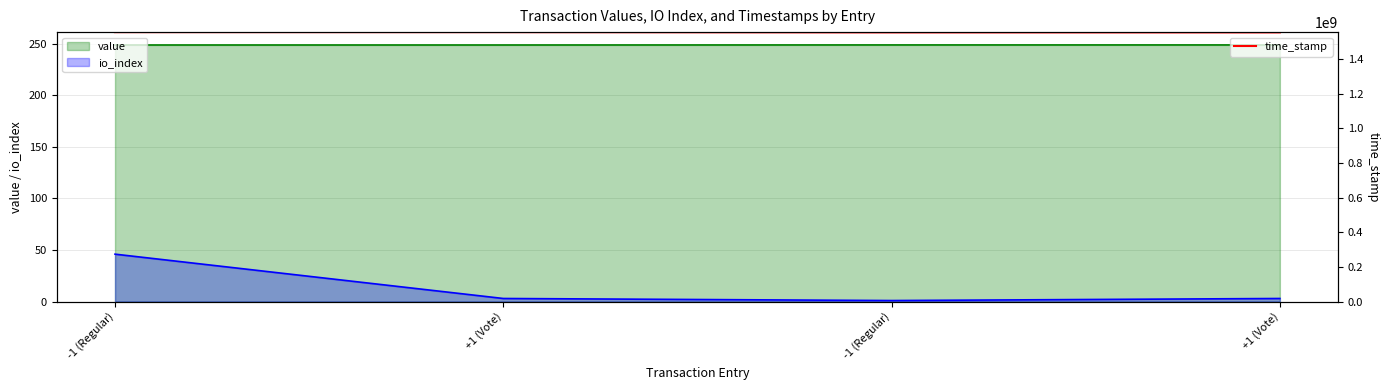

At which label does the data first exceed 1556535615?

-1 (Regular)